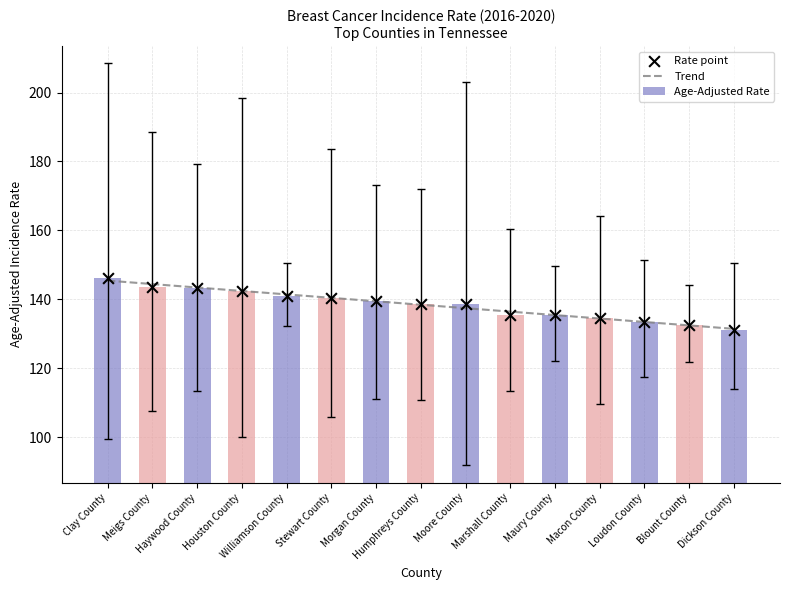

What is the difference between the maximum and minimum values in the Age-Adjusted Rate series?

15.0